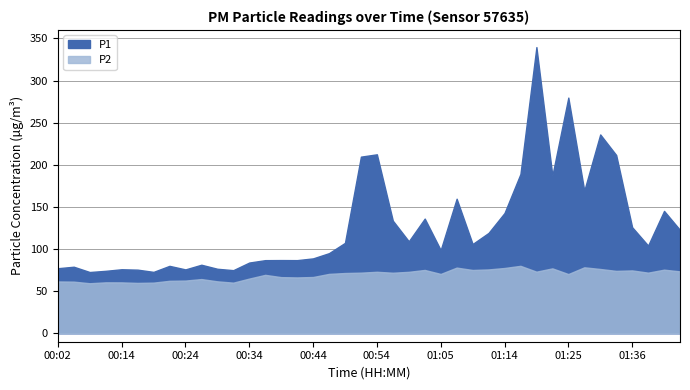

At how many categories does at least one series exceed 65?

40